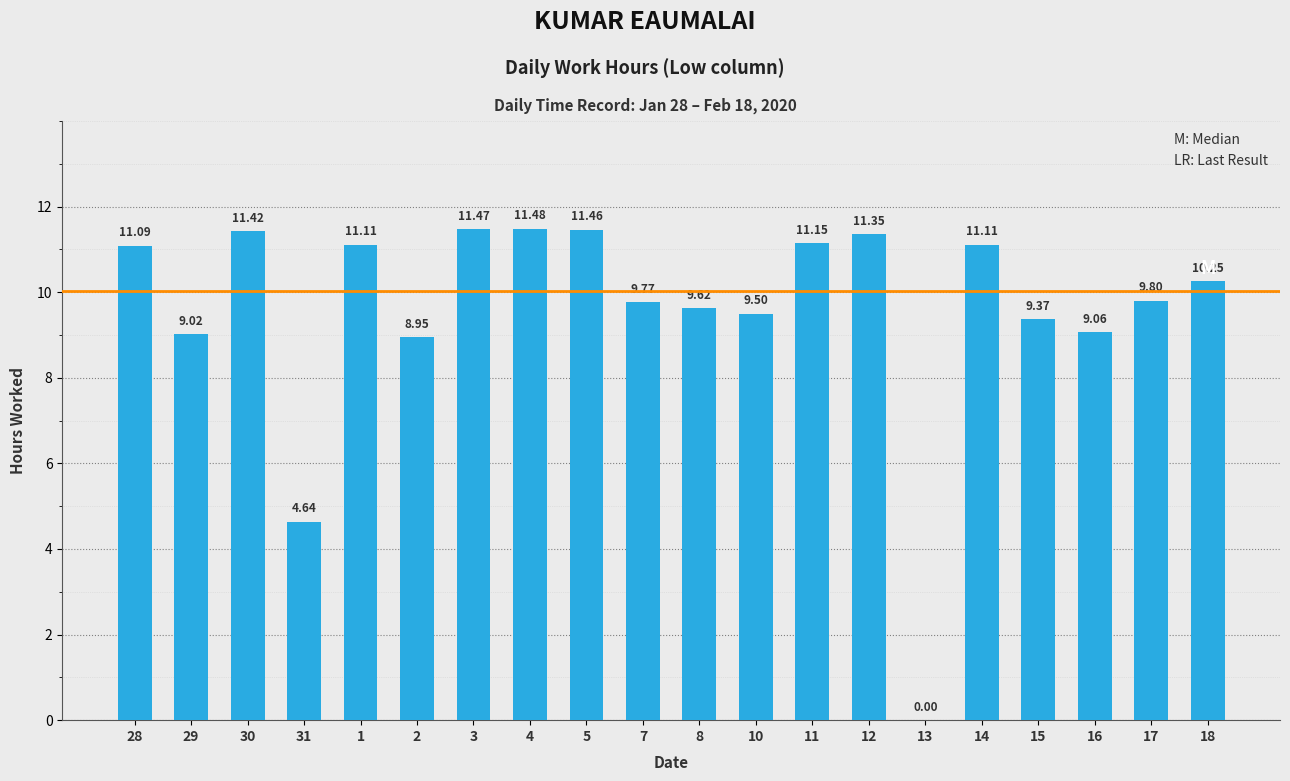

What is the sum of the values at 5 and 31?

16.1